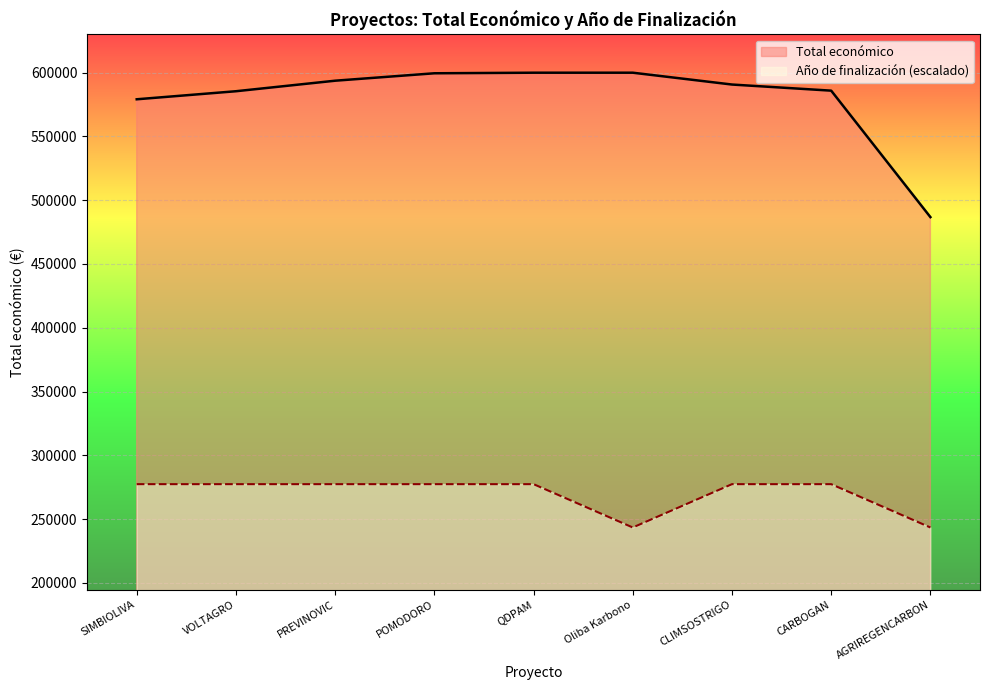

Rank the series by their maximum value, from highest to lowest.

Total económico, Año de finalización (escalado)